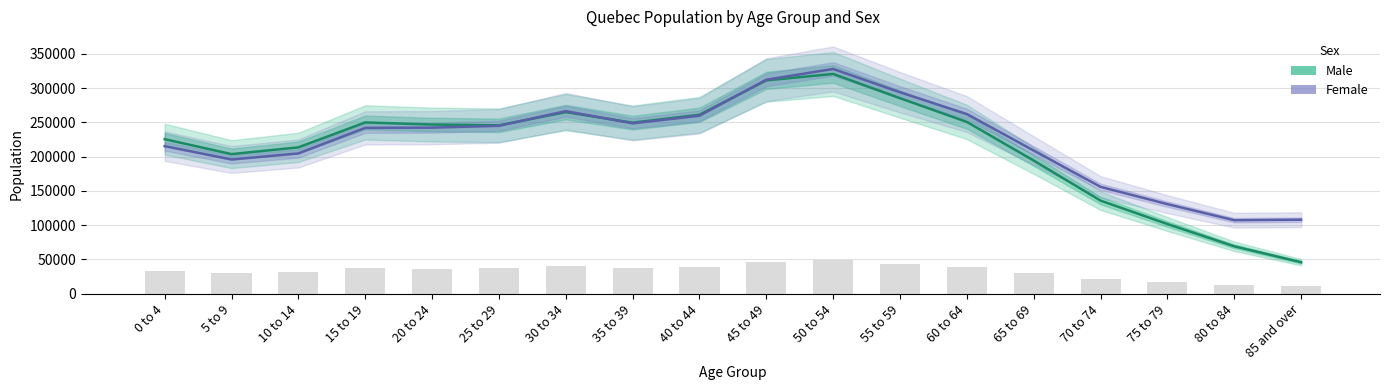

What position from the left is 35 to 39?

8